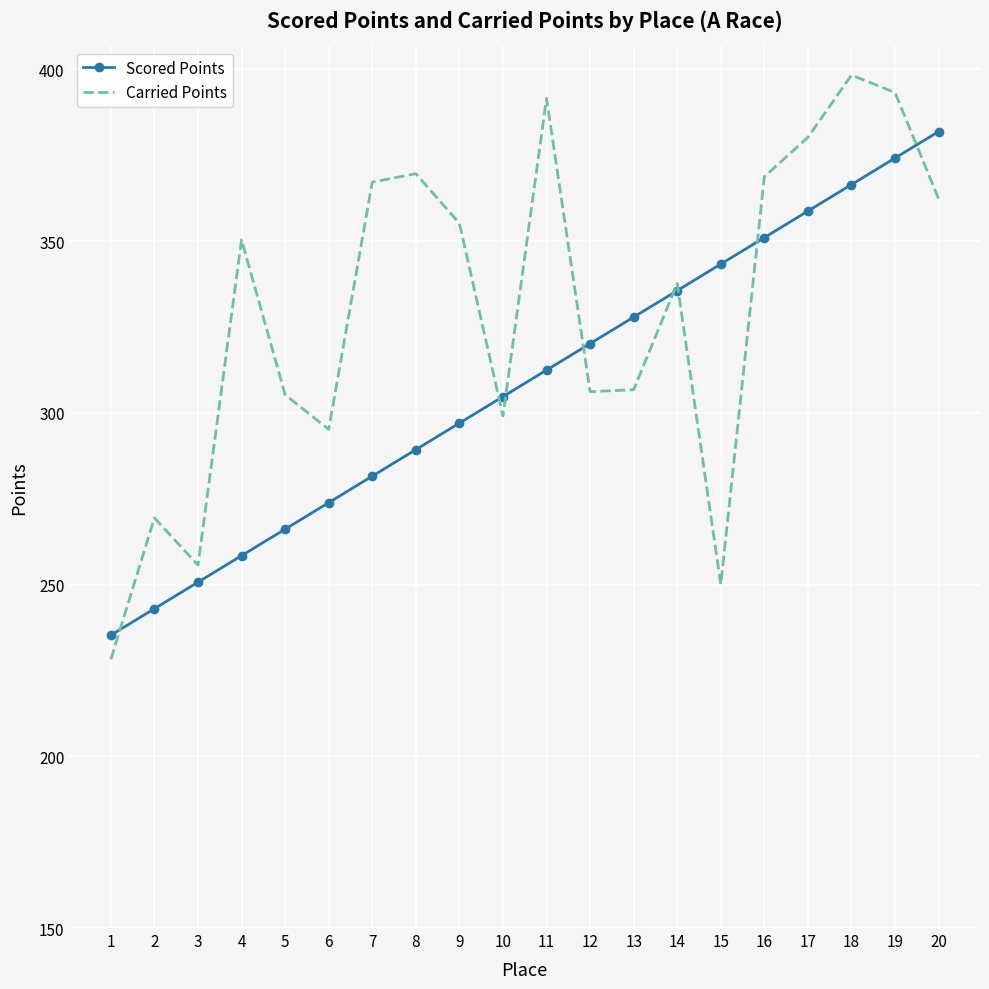

Which series has the widest spread of values?

Carried Points